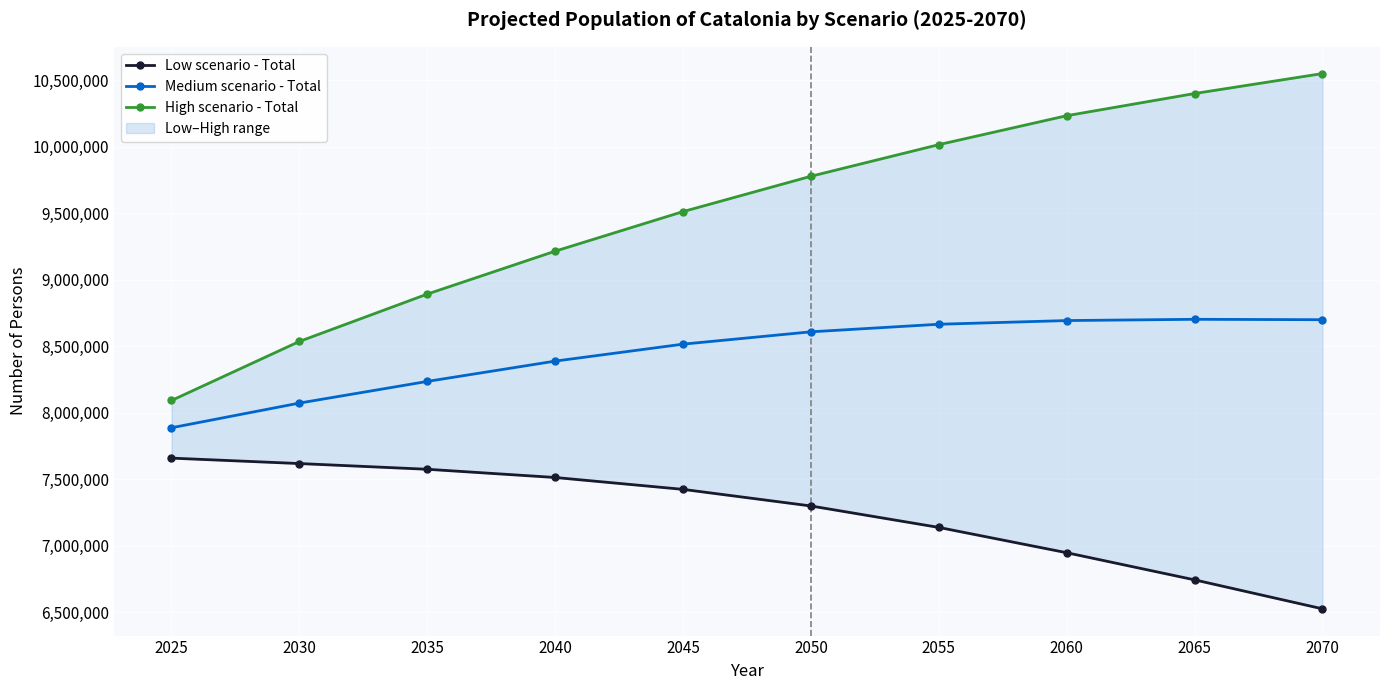

True or false: Low scenario - Total and Medium scenario - Total cross at least once.

False